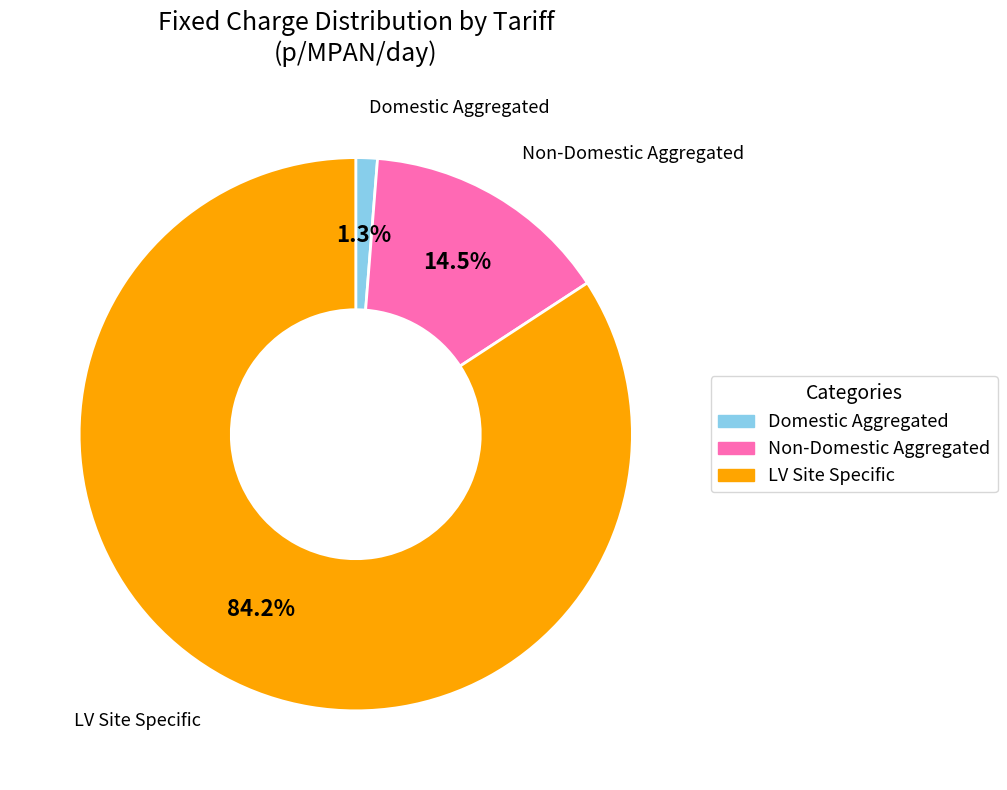

Is there any slice that represents more than half of the pie?

Yes